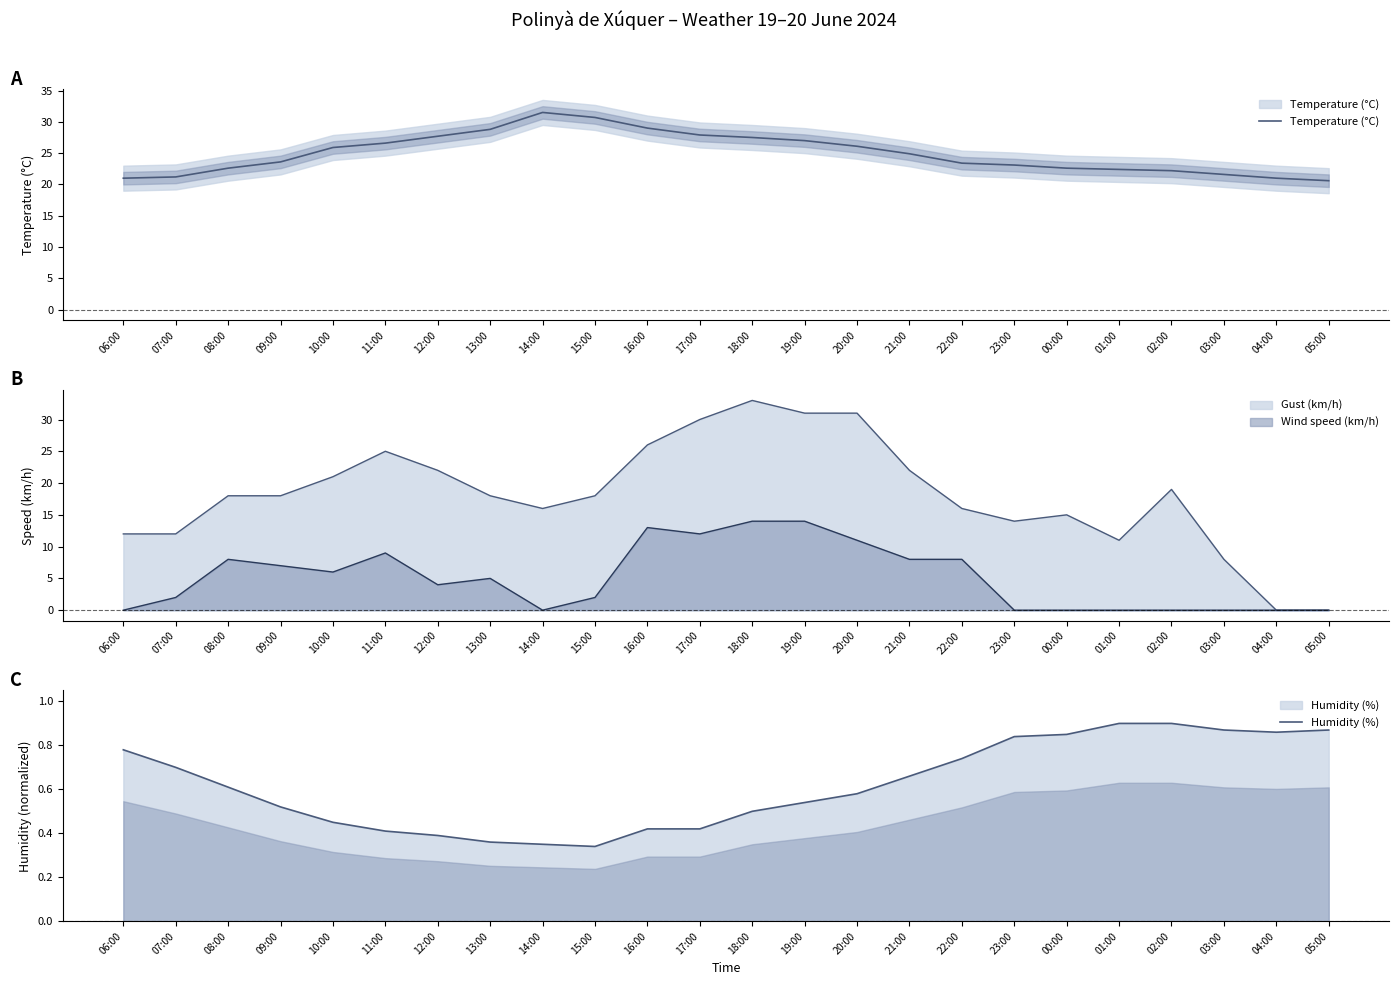

How many lines are shown in the chart?

2